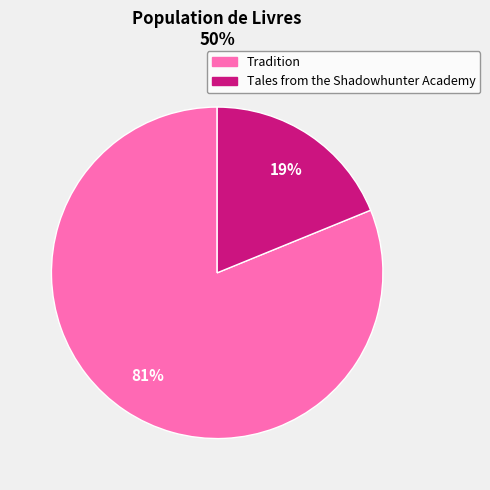

Combined, do Tradition and Tales from the Shadowhunter Academy account for over 50%?

Yes